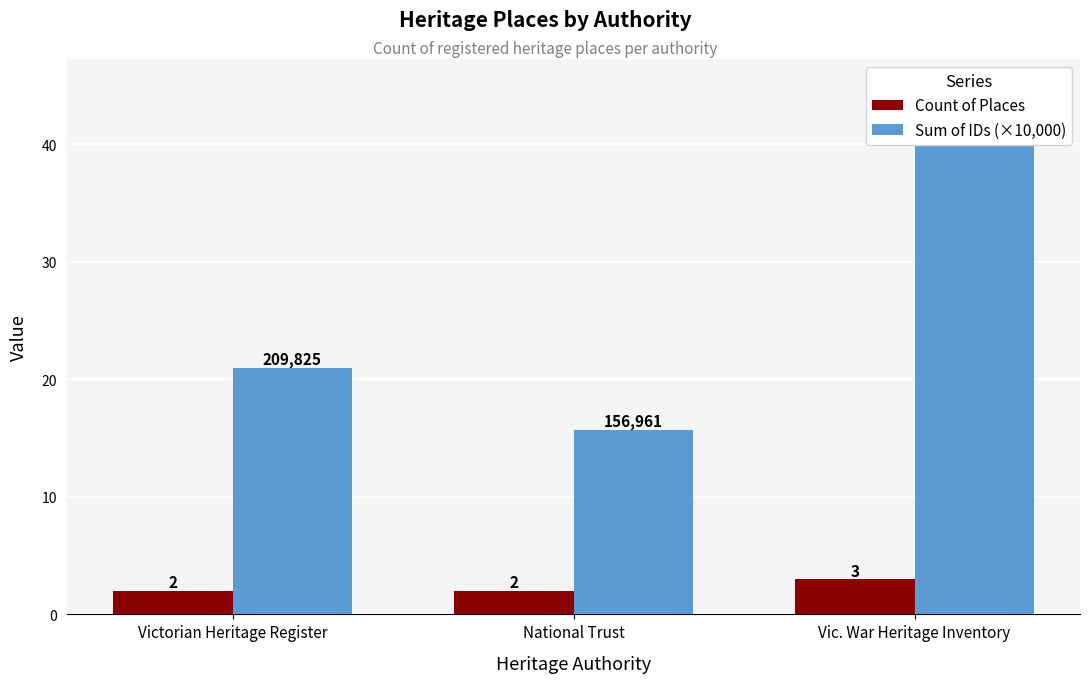

What is the value of the Sum of IDs (×10,000) bar at the 1st from the left?

21.0